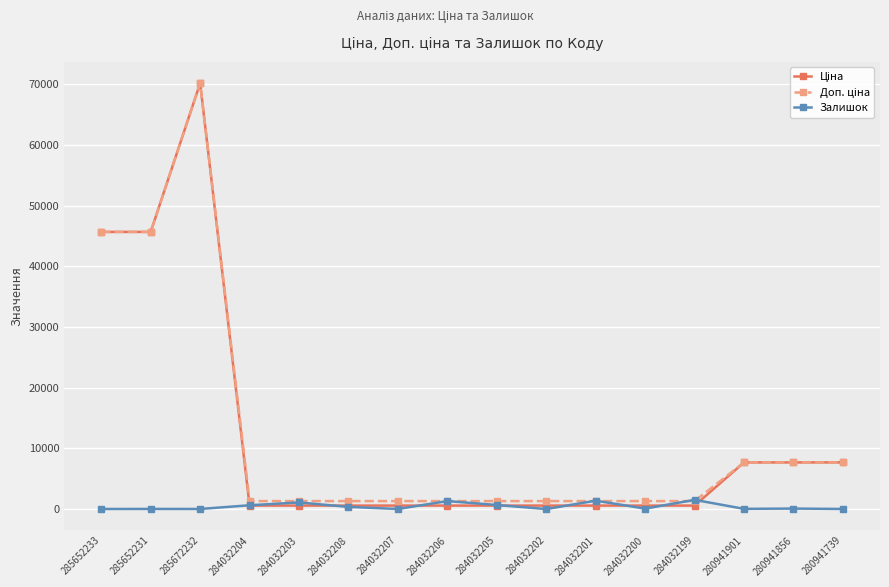

What is the label of the 2nd point from the left?

285652231